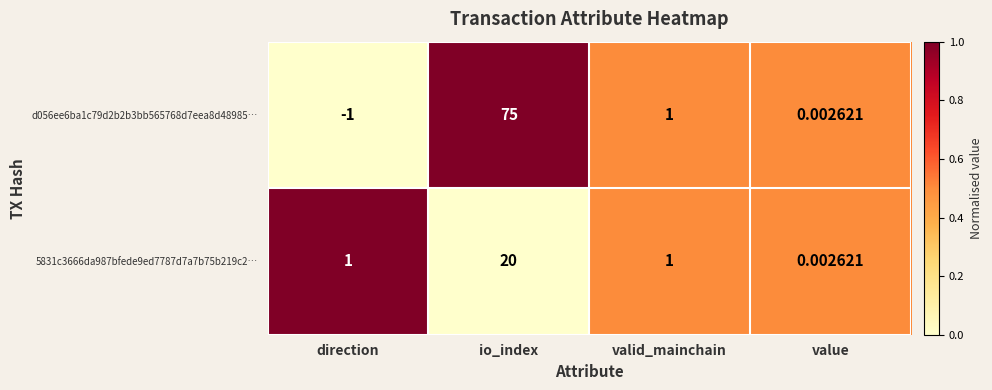

How many distinct data groups are displayed?

2